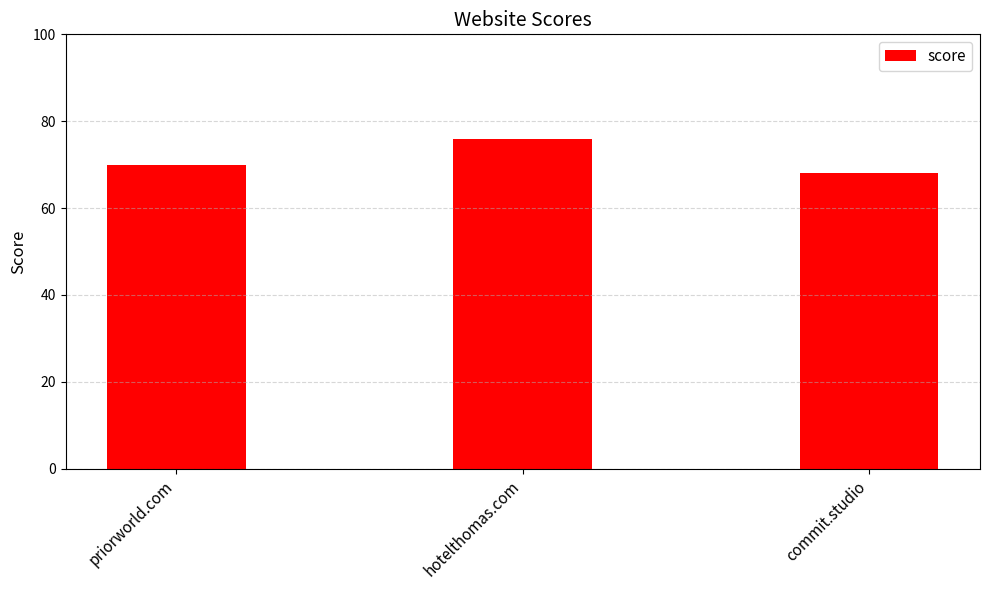

Between priorworld.com and commit.studio, which is larger?

priorworld.com